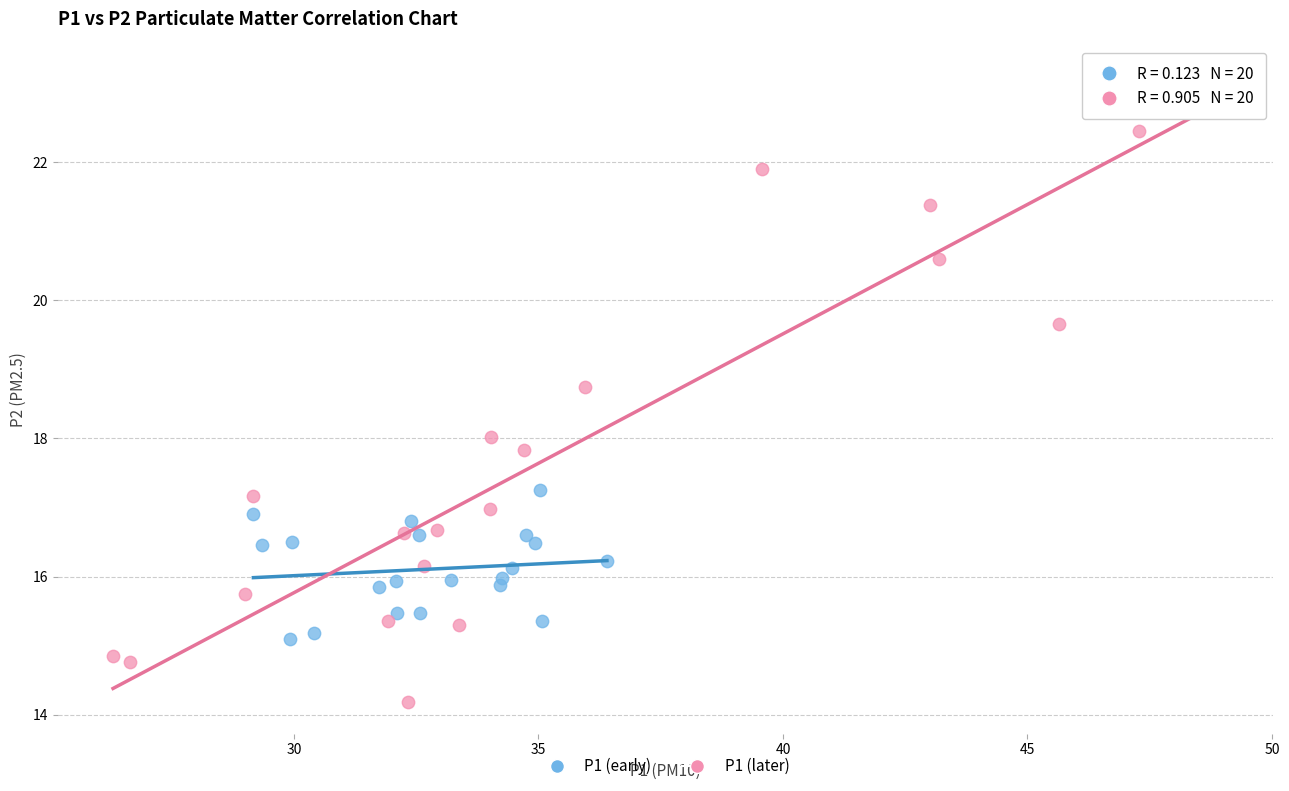

Which series has the largest Y range (max minus min)?

P1 (later)